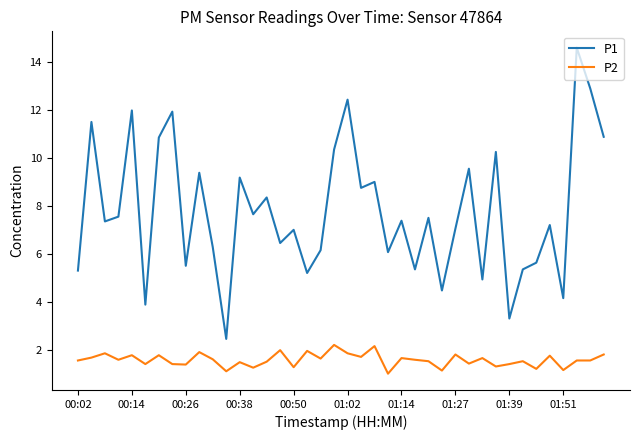

Which series has the largest range (max minus min)?

P1